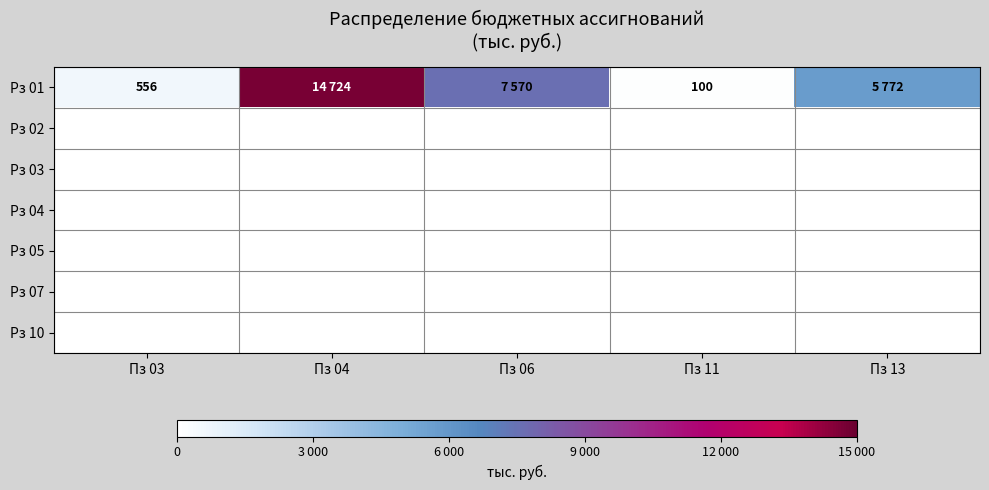

What is the sum of the Рз 01 values at Пз 04 and Пз 11?

14824